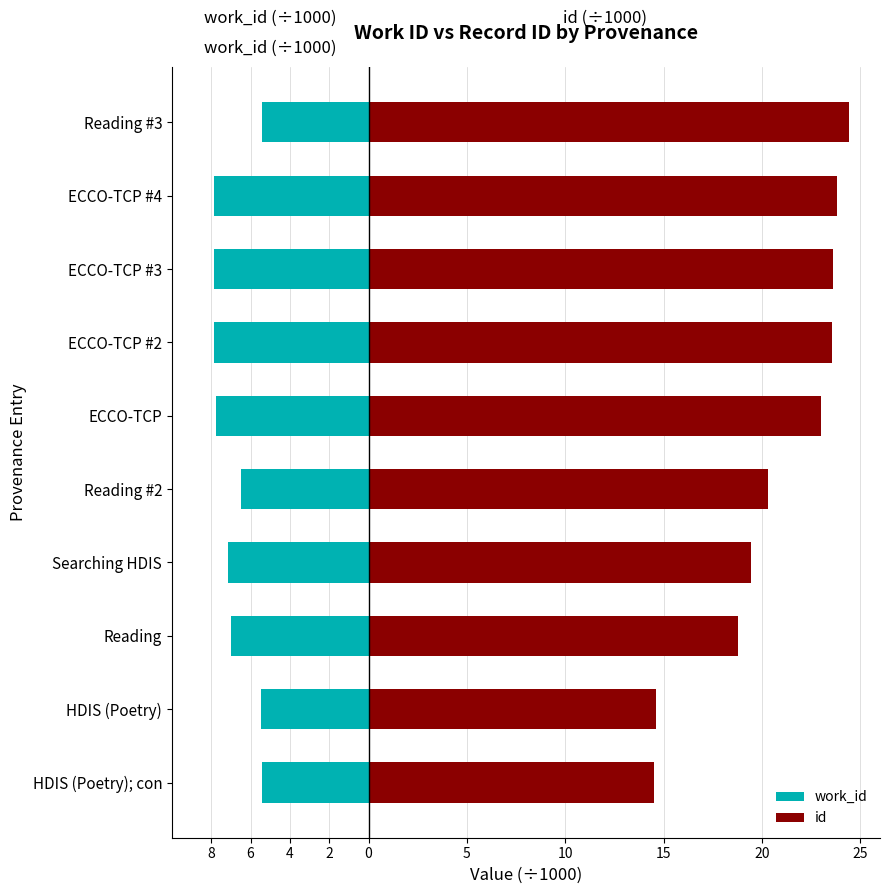

True or false: work_id has a value of -5.4 at Reading #3.

True